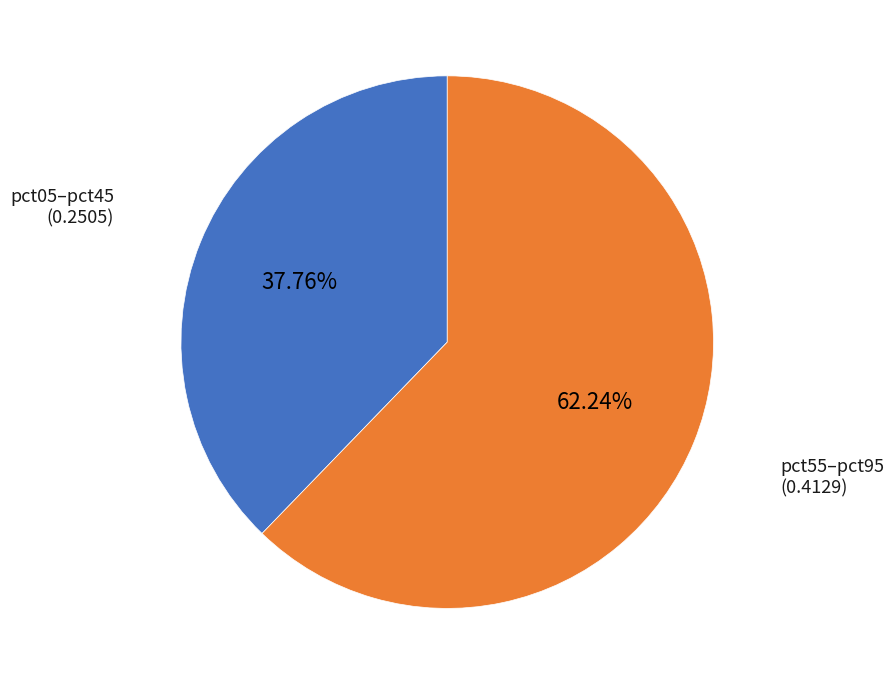

Is there any slice that represents more than half of the pie?

Yes